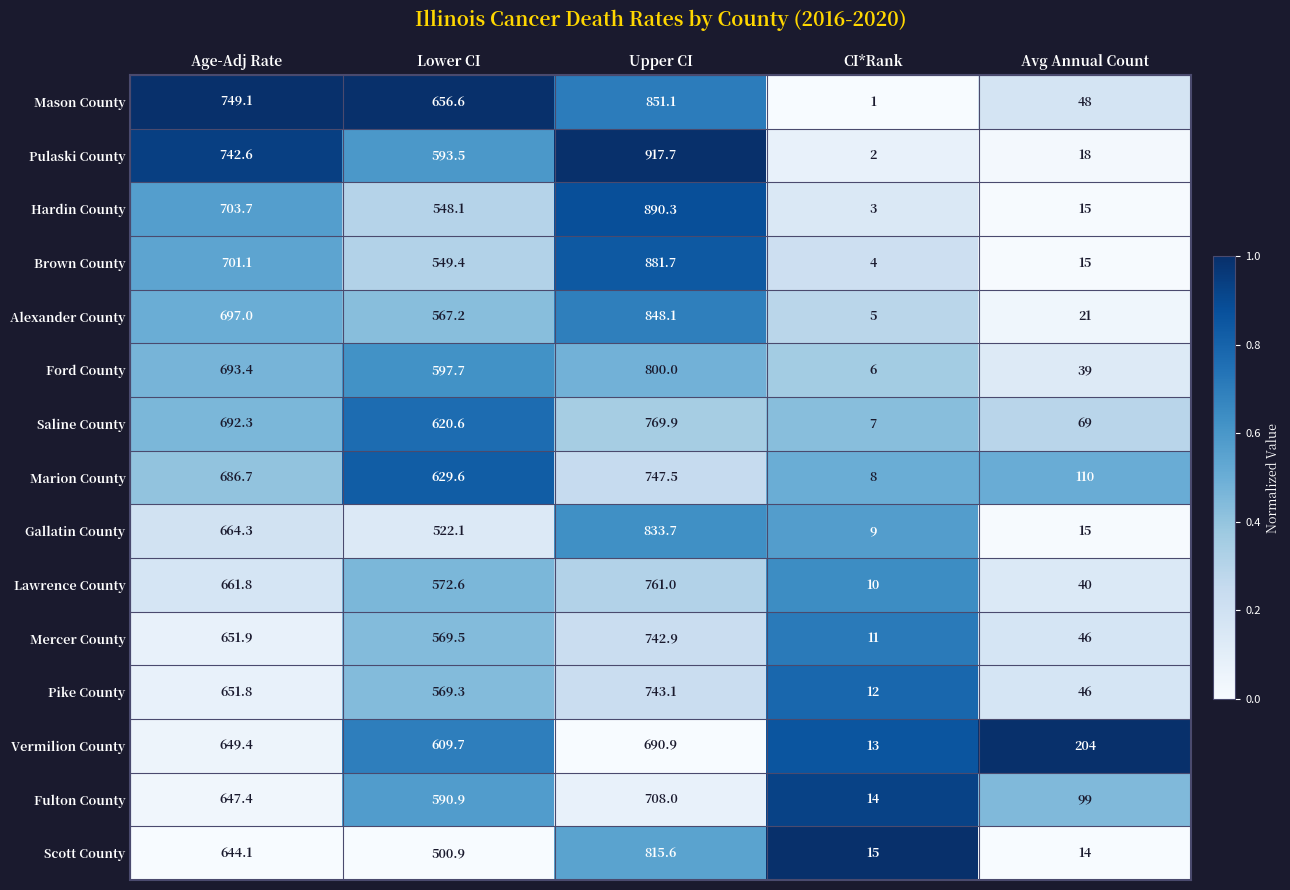

What is the difference between the maximum and second lowest values in the Alexander County series?

827.1